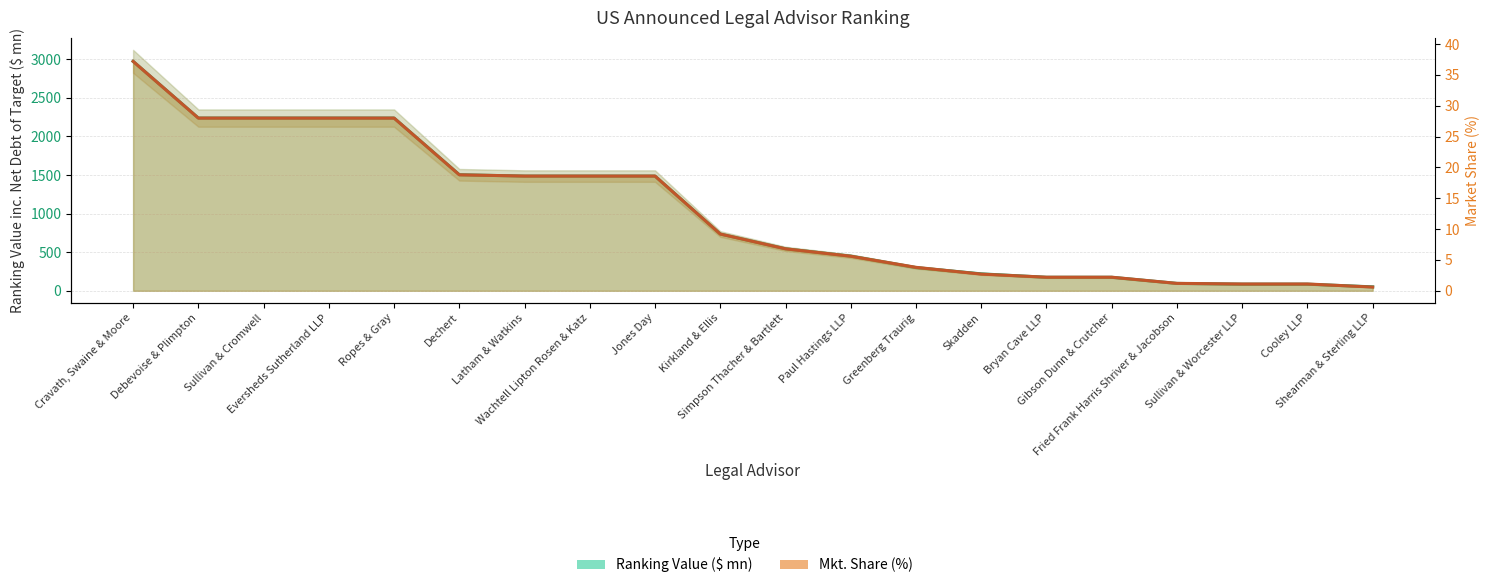

Is the value of Ranking Value ($ bn) at Fried Frank Harris Shriver & Jacobson greater than the value of Mkt. Share (%) at Sullivan & Cromwell?

Yes